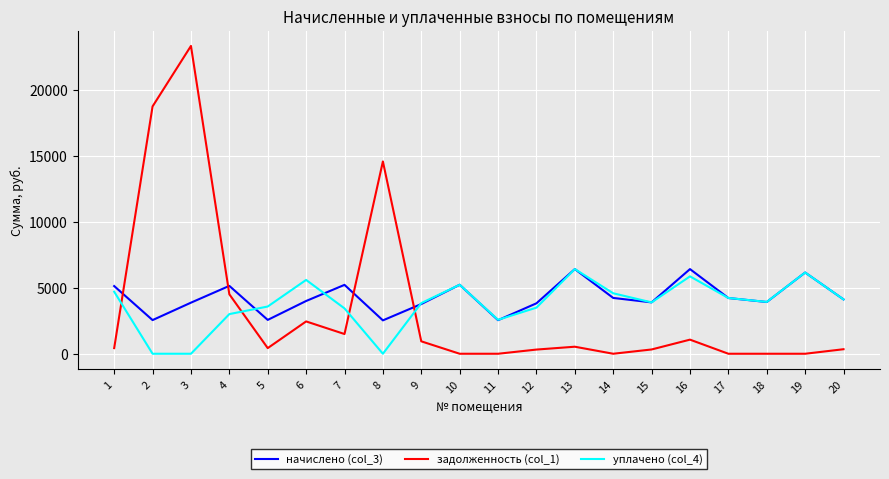

True or false: задолженность (col_1) and начислено (col_3) cross at least once.

True